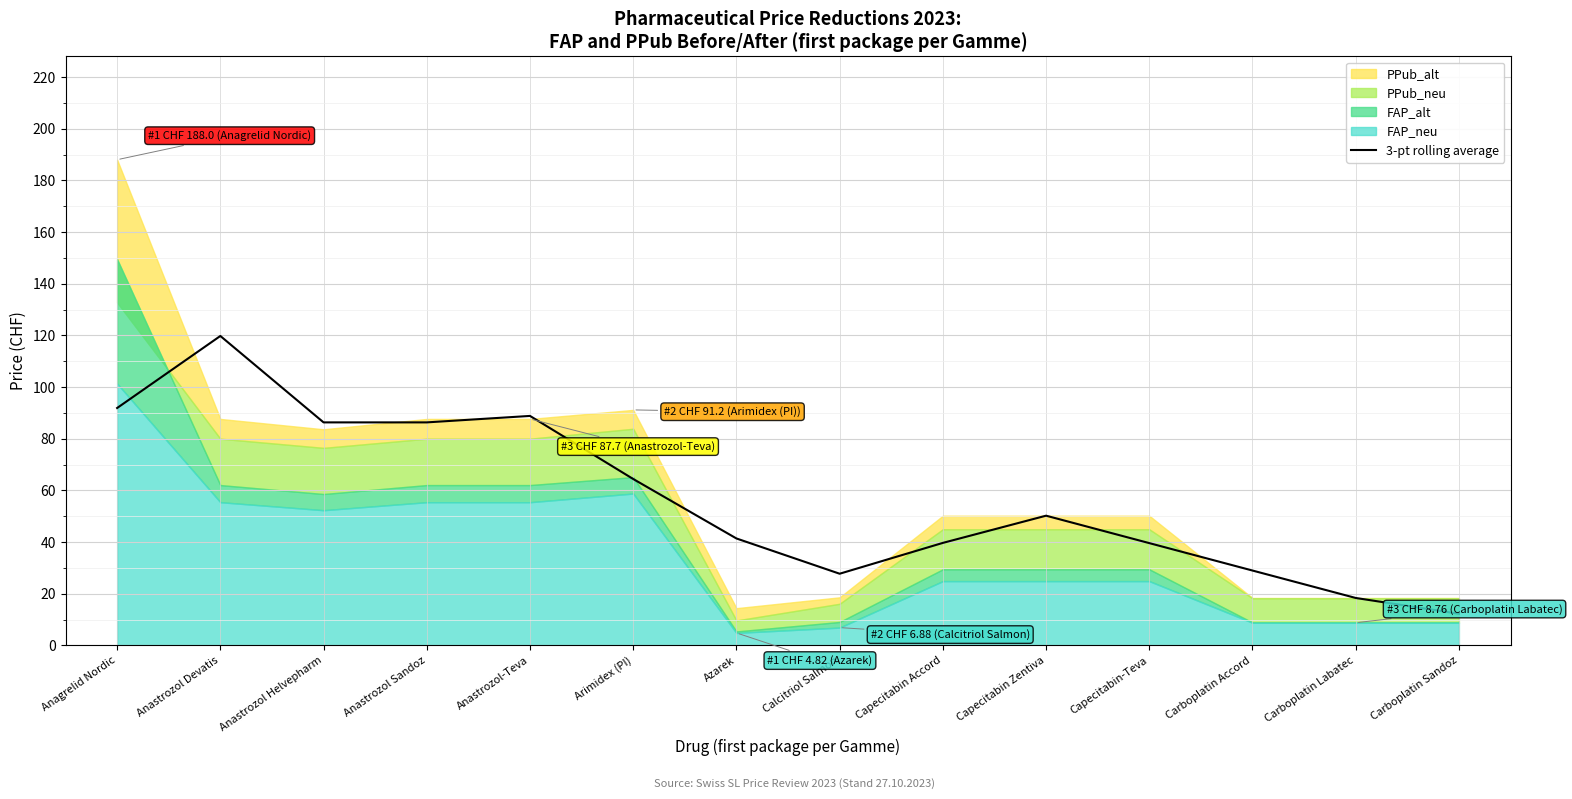

The value of 3-pt rolling average at Azarek is 41.4. True or false?

True